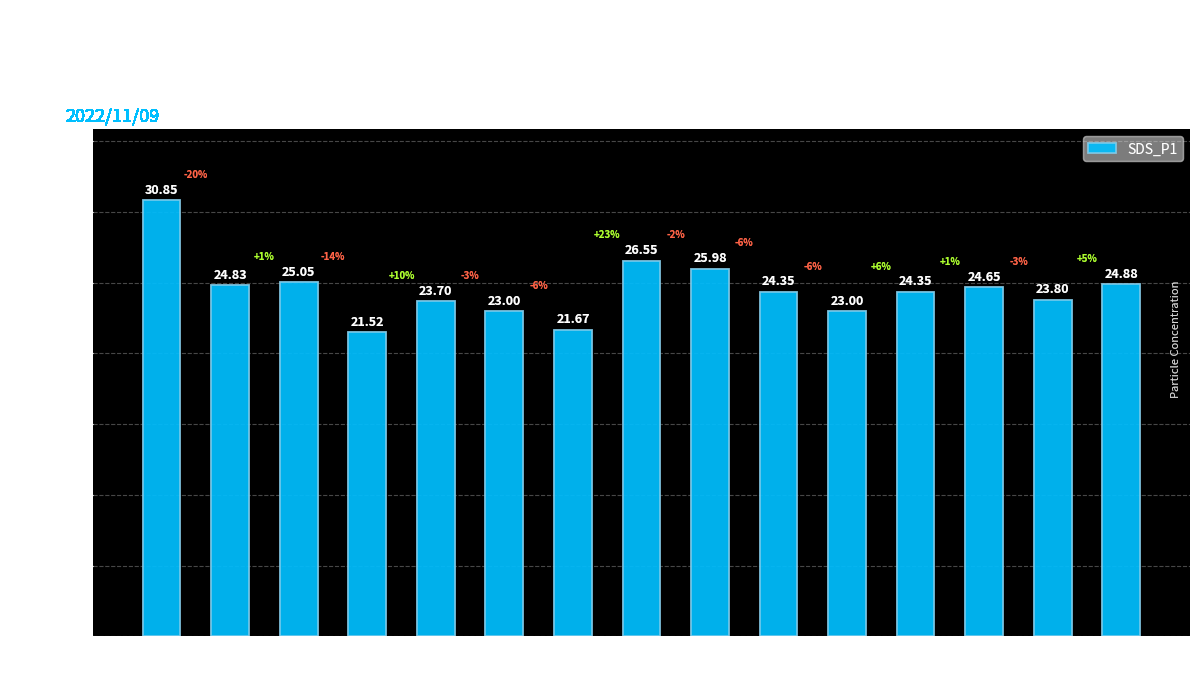

How many values are below 24?

6